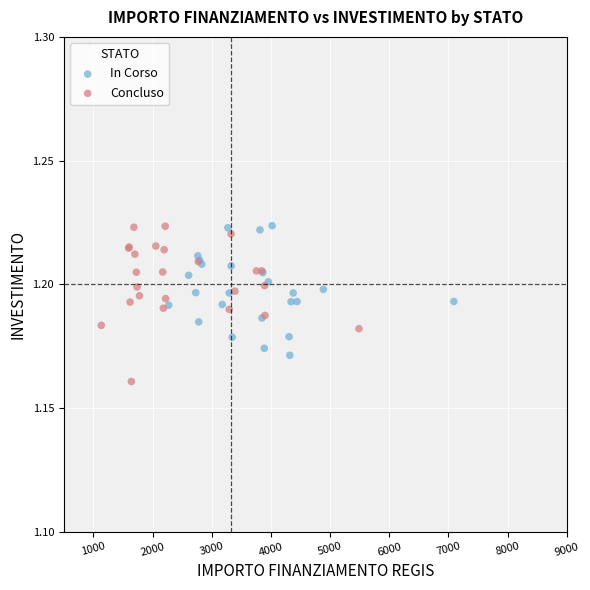

Which series has the widest spread of Y values?

Concluso